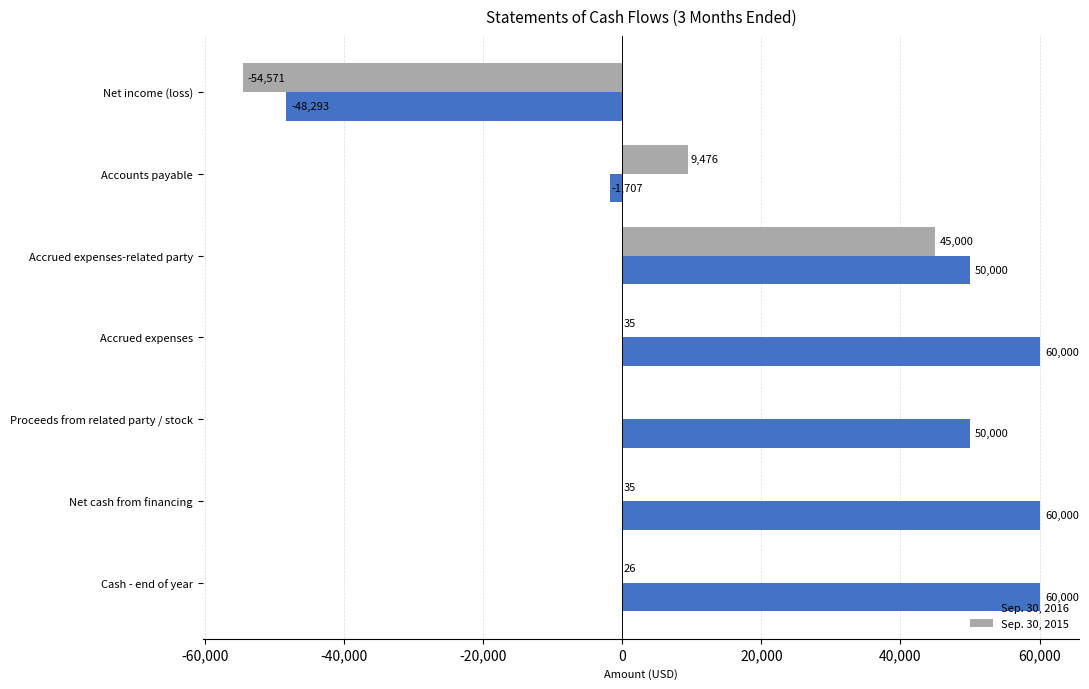

Which series changed the most between Accounts payable and Cash - end of year?

Sep. 30, 2016